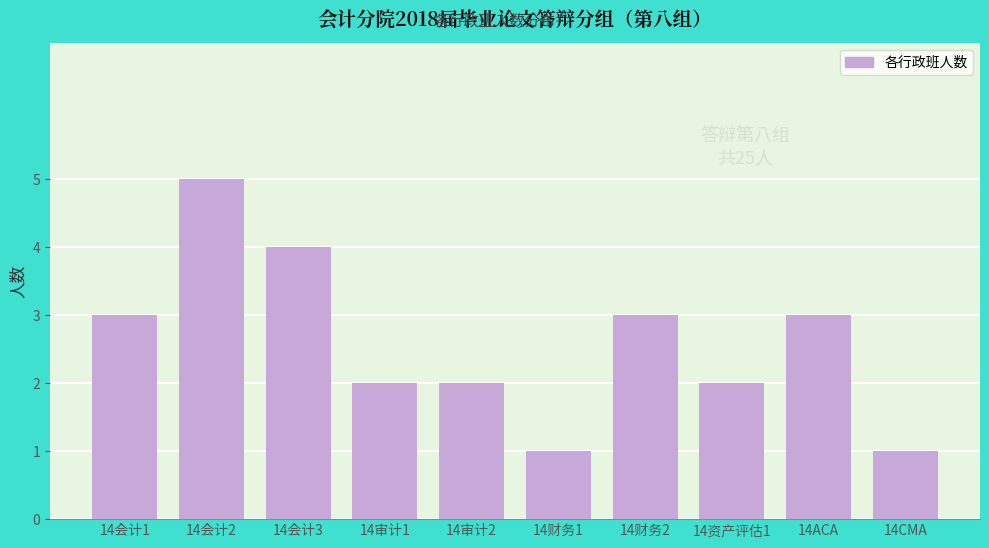

Reading left to right, what are all the values shown in this chart?

3	5	4	2	2	1	3	2	3	1